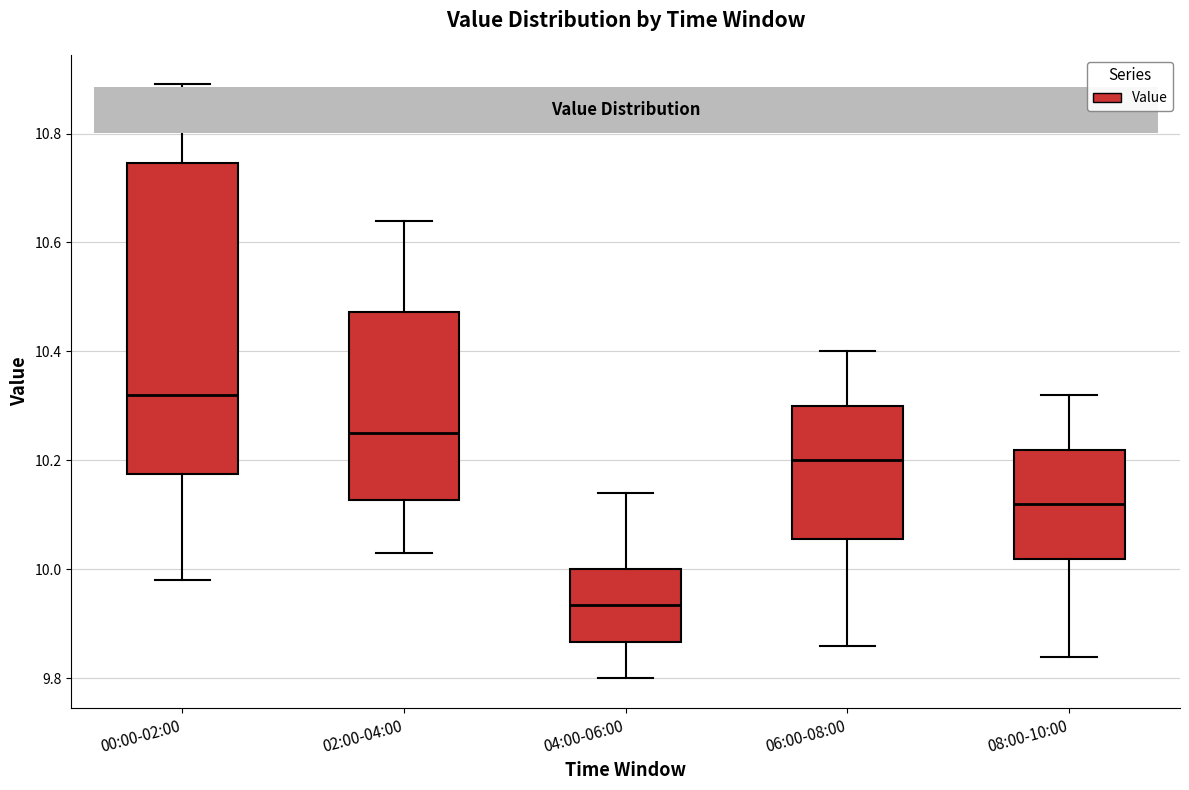

Which box's median line is the highest?

00:00-02:00